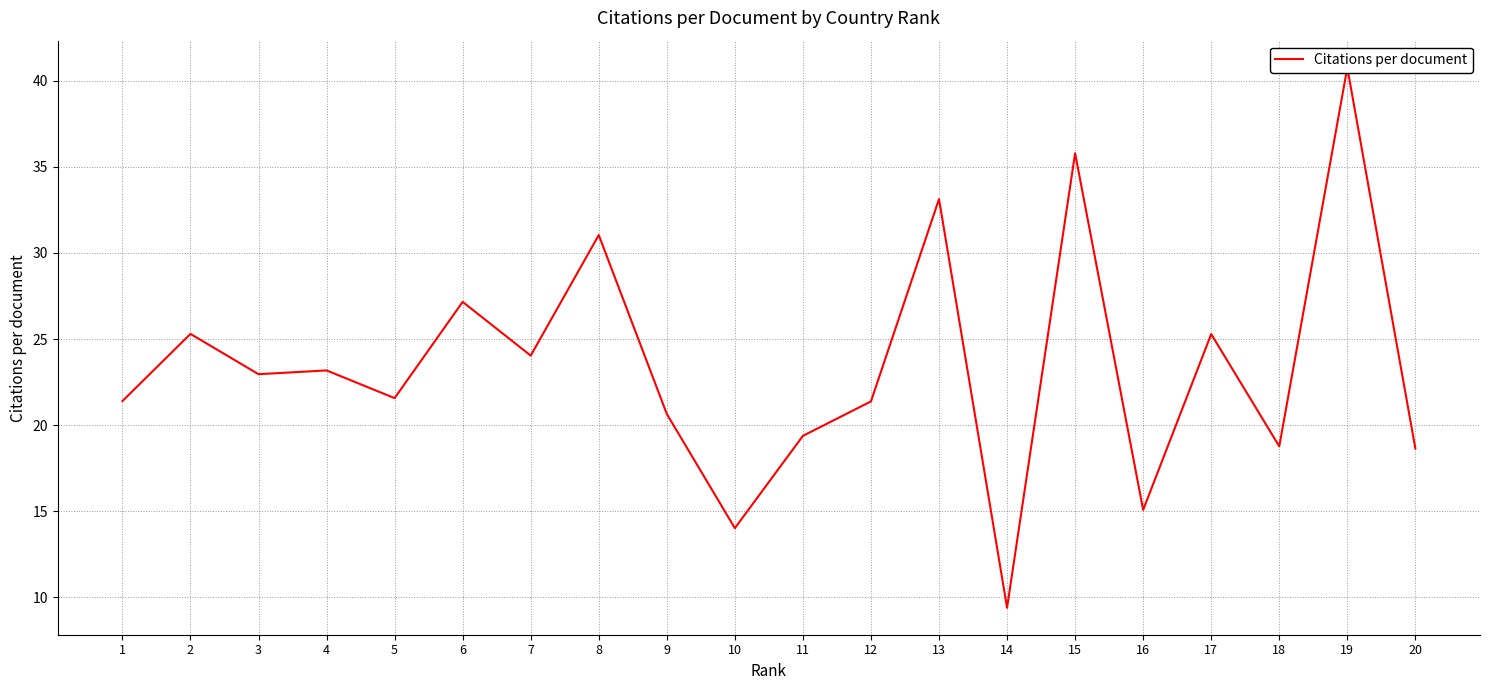

What is the sum of all values?

468.9